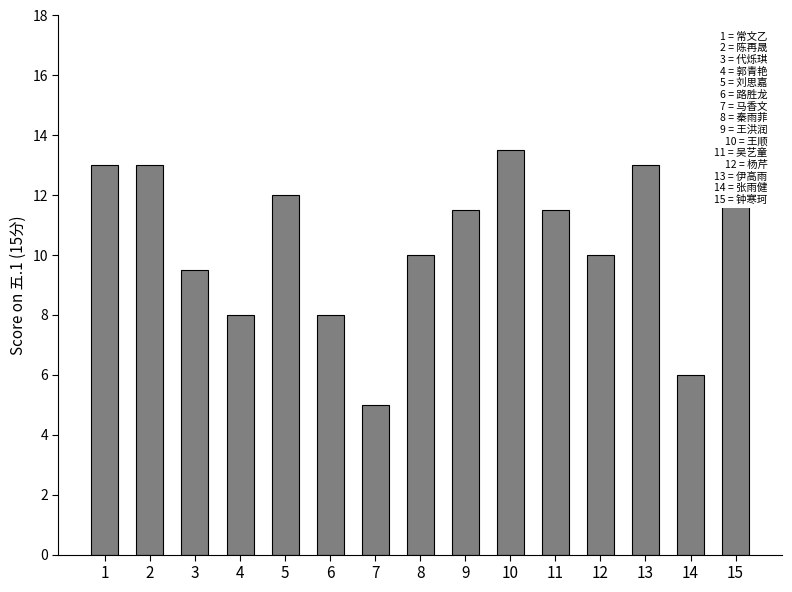

Where is the data nearest to the value 9?

3